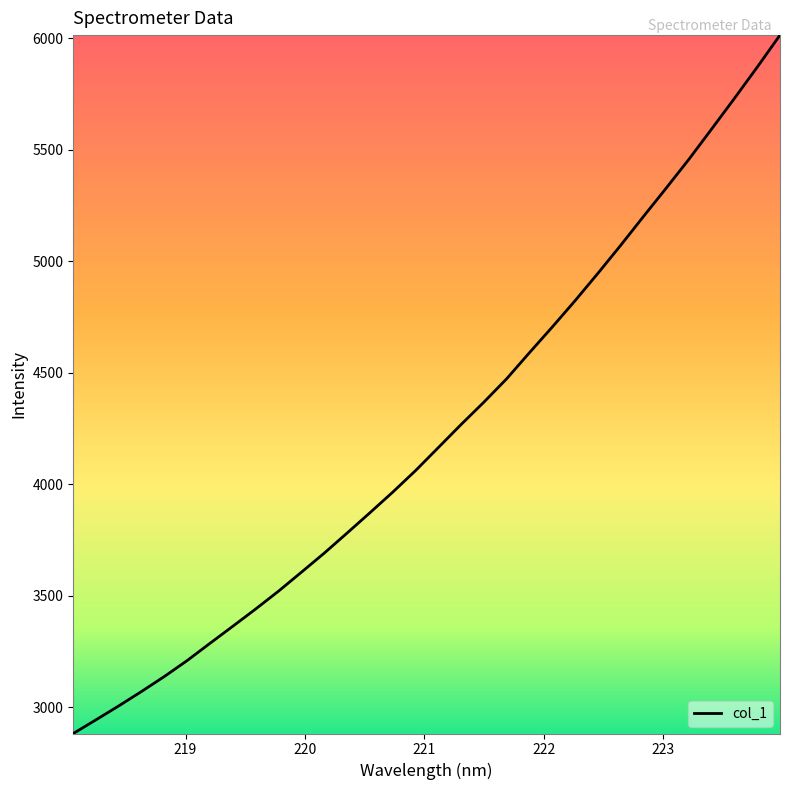

What is the greatest value displayed?

6013.5